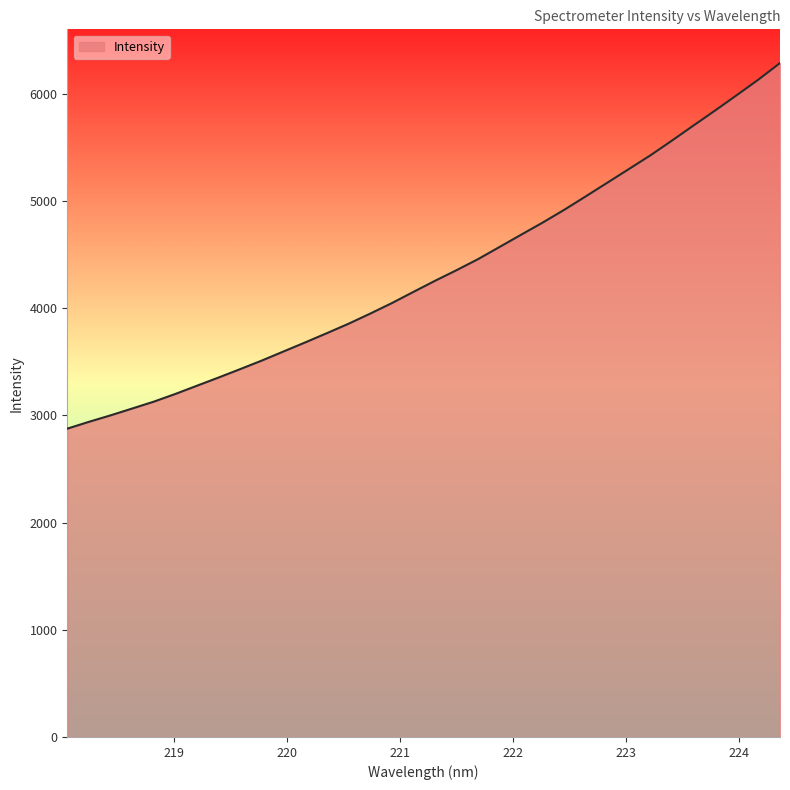

What is the minimum value shown in the chart?

2877.0